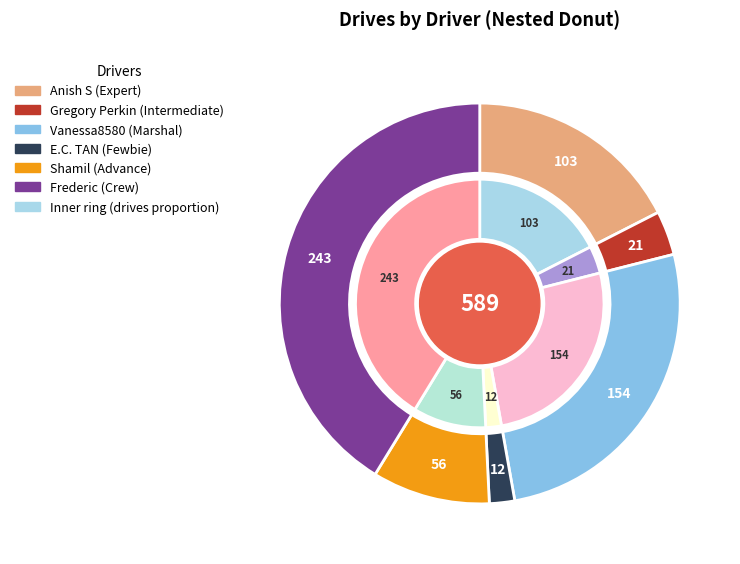

To the nearest percent, what is the difference between the Shamil and E.C. TAN slice percentages?

7%